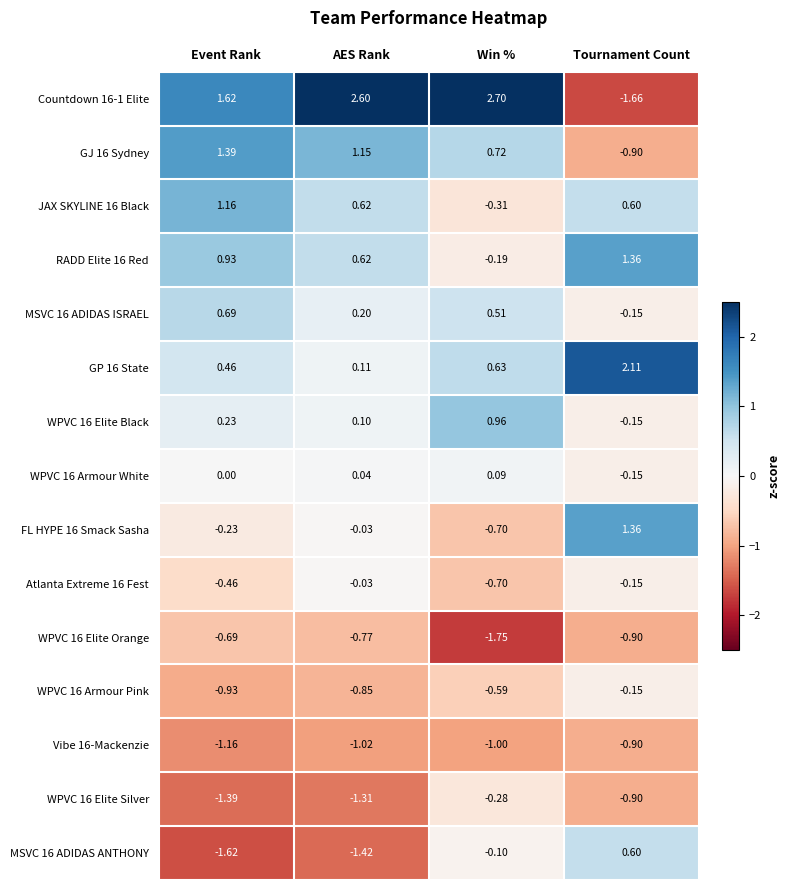

At which category is the sum across all series the highest?

Tournament Count